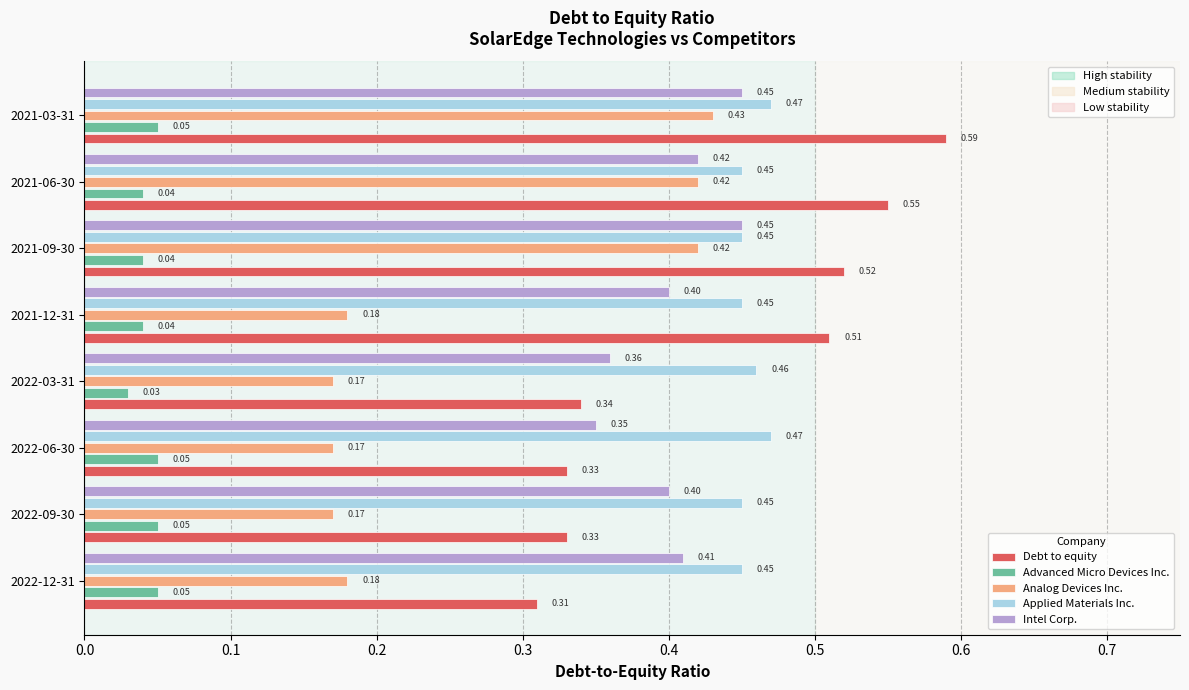

How many distinct data groups are displayed?

5